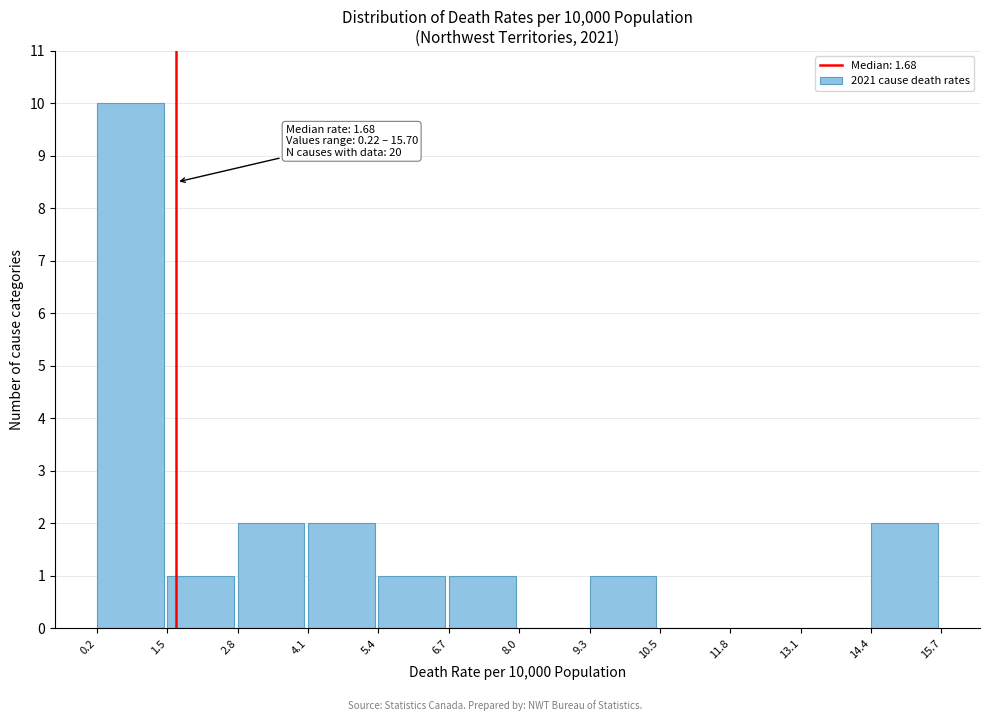

Which range on the x-axis has the tallest bar?

0.2 to 1.5